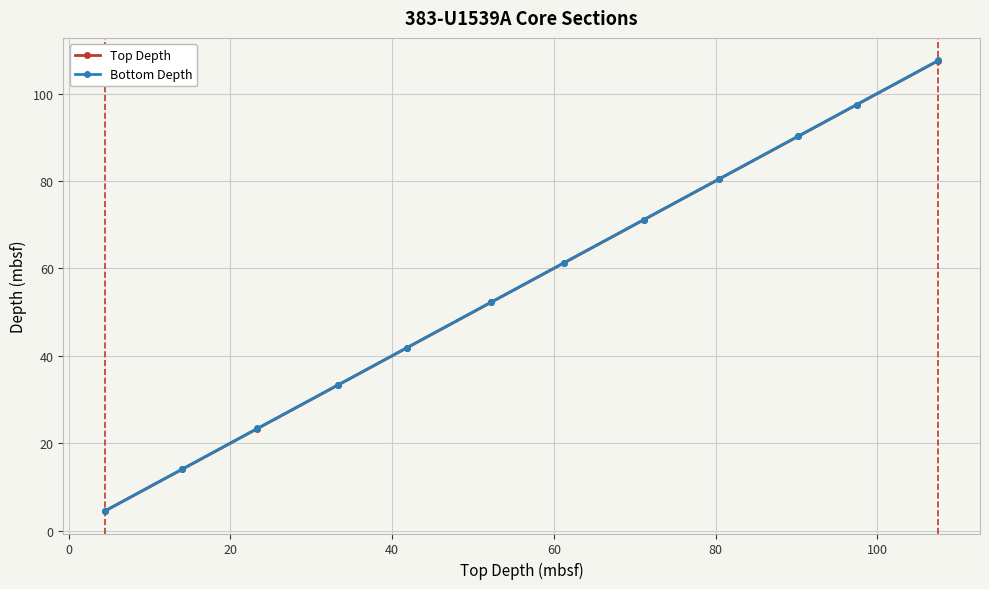

True or false: Top Depth has more than 0 interior local peaks.

False